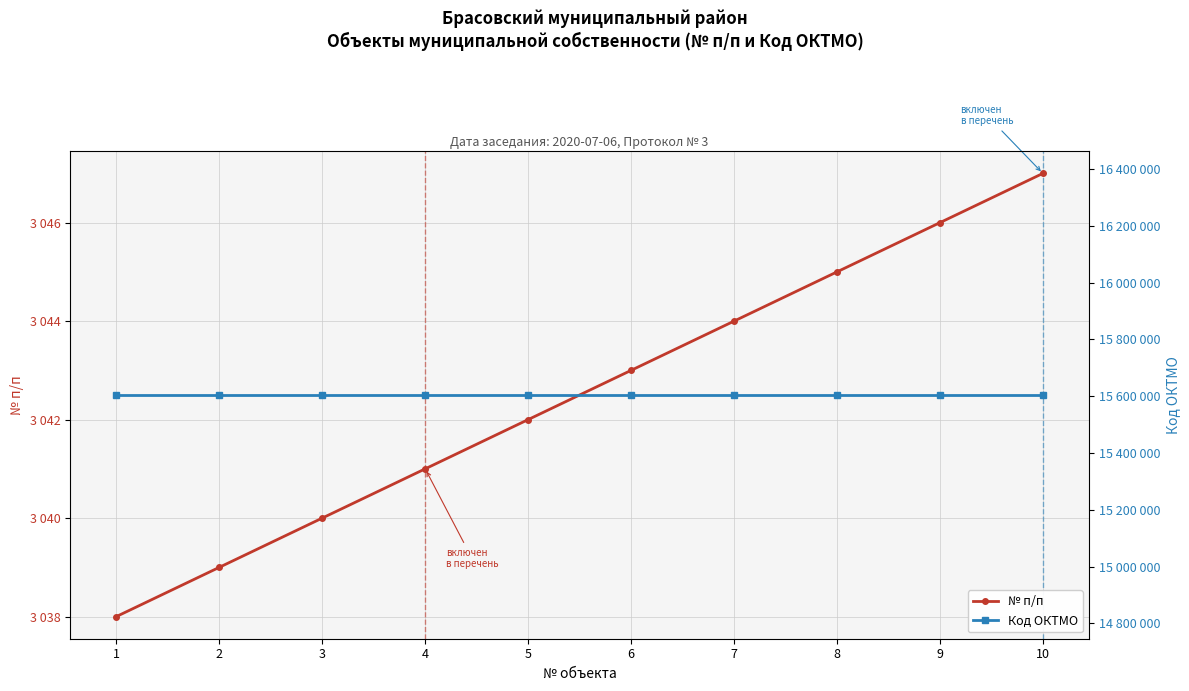

How many lines are shown in the chart?

2